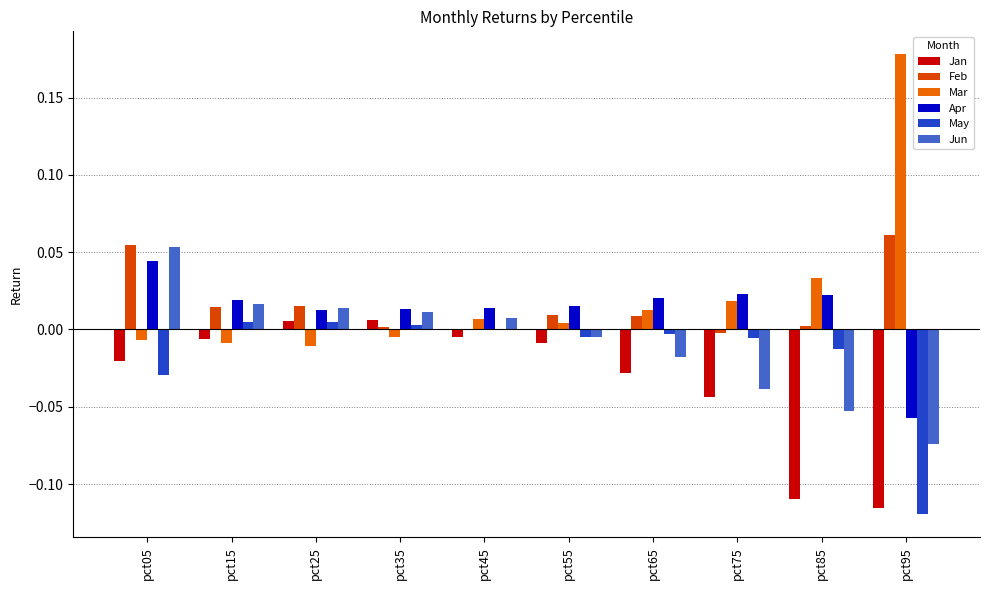

What is the lowest value of the May series?

-0.1